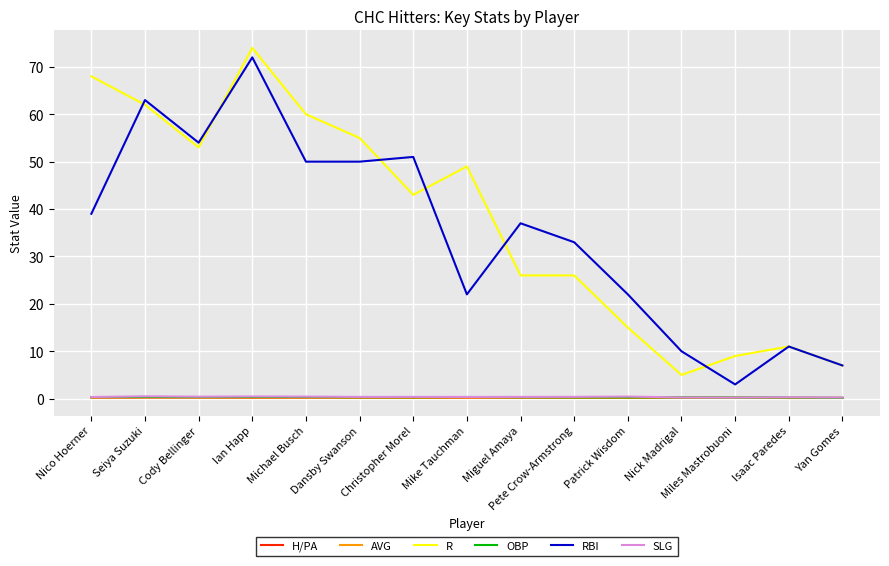

True or false: OBP and RBI cross at least once.

False